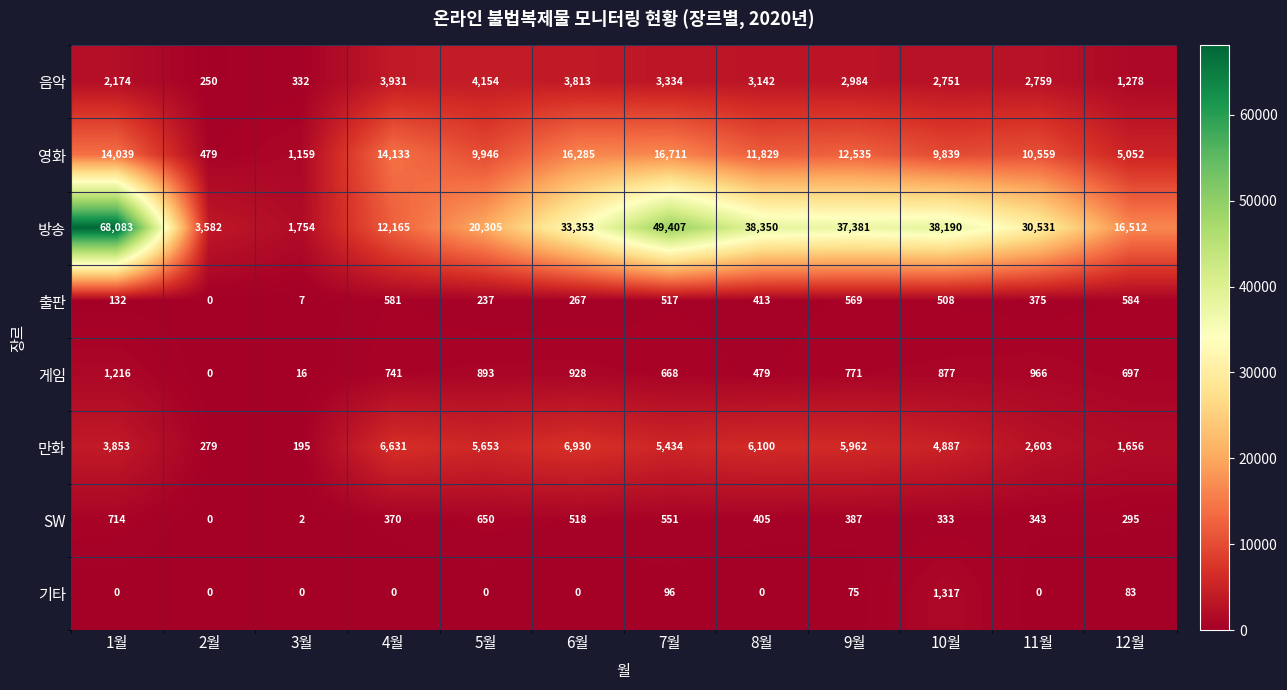

The value of 영화 at 8월 is 8178. True or false?

False